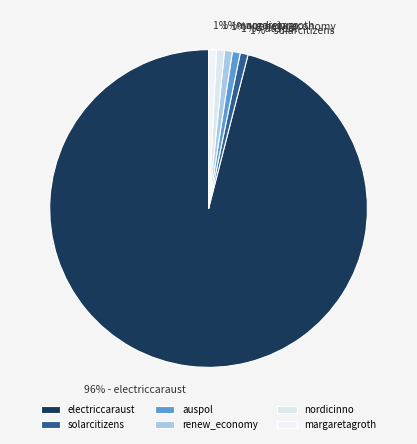

Which has a higher value, electriccaraust or solarcitizens?

electriccaraust